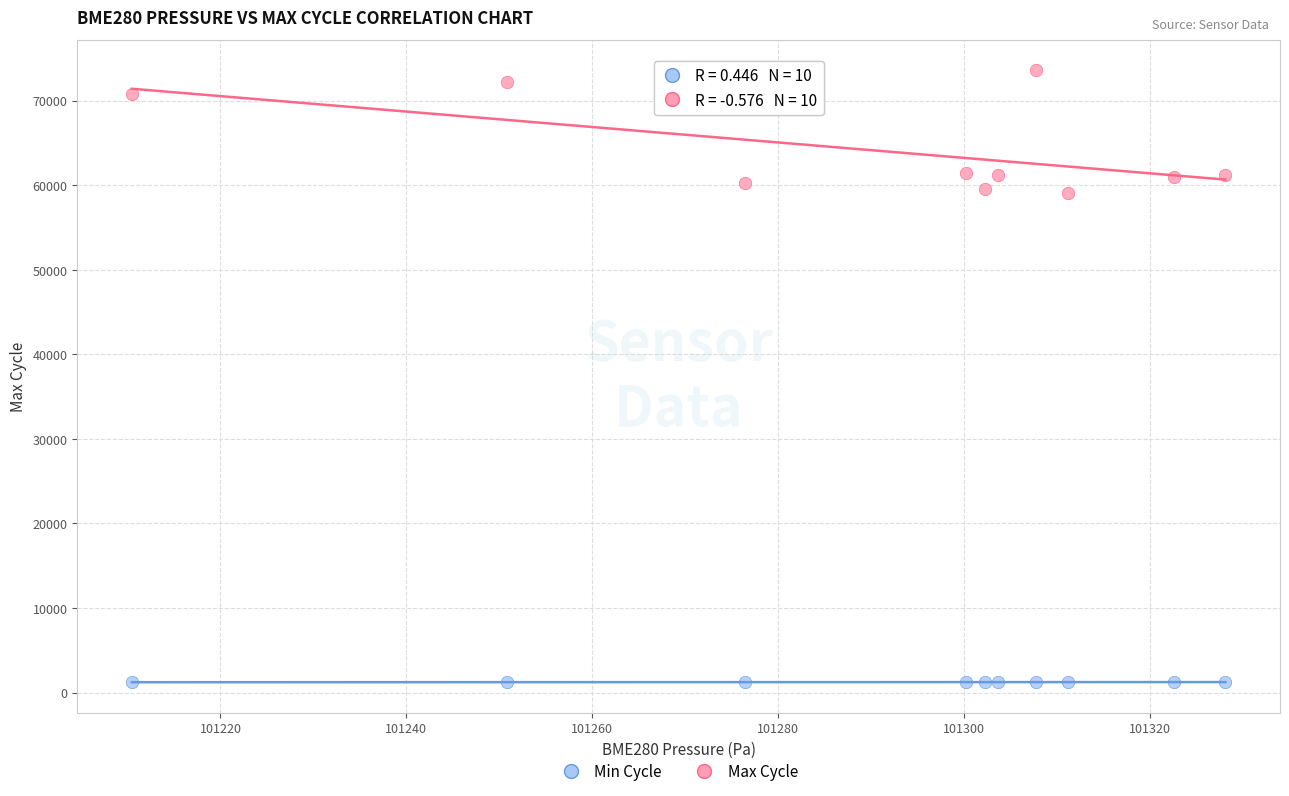

What are all the series names shown in the legend?

Min Cycle, Max Cycle